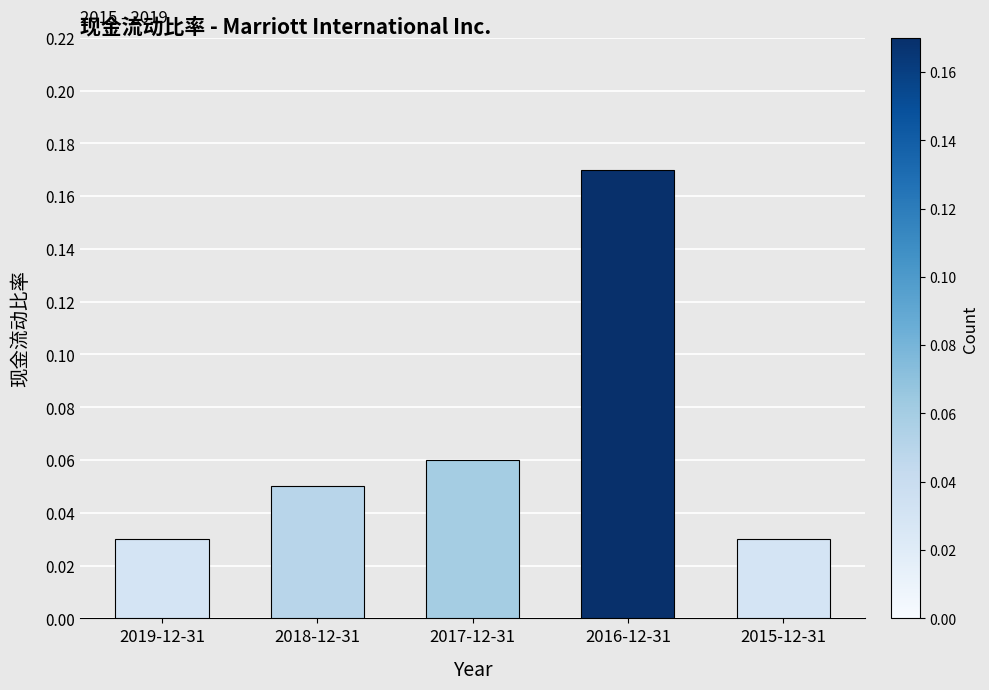

What position from the left is 2017-12-31?

3